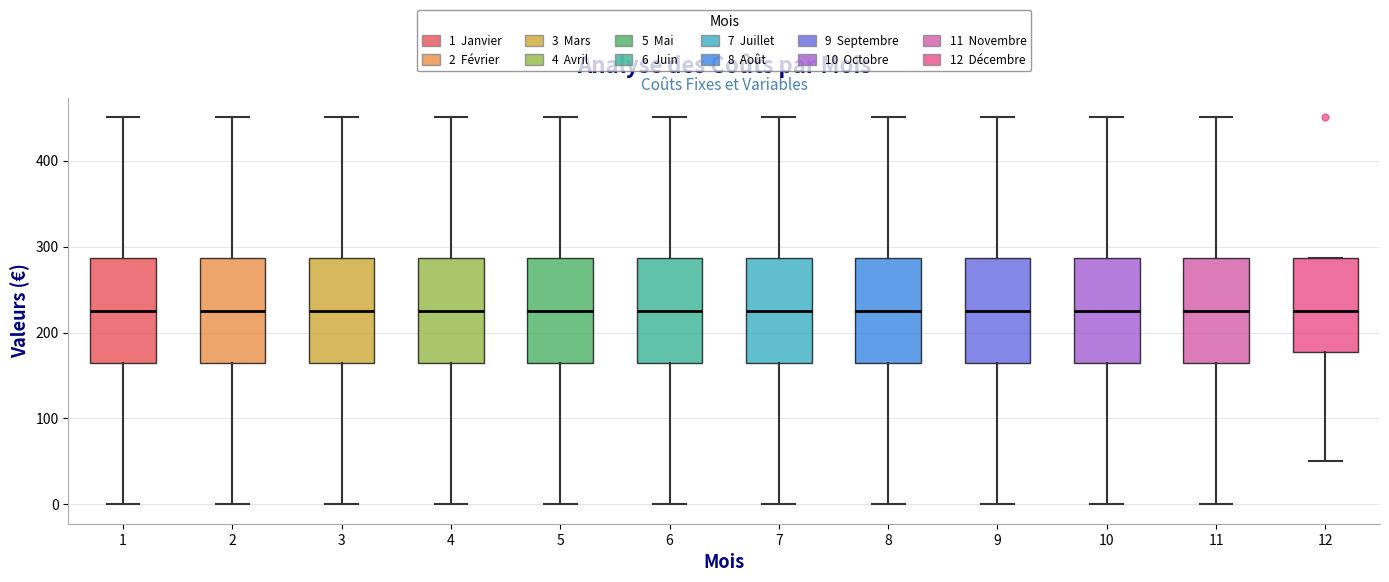

Reading left to right, transcribe this box plot: for each box, give where its median line is, the range the box spans, and where its two whiskers end, as read against the y-axis. The values are not printed on the chart, so give them approximately, as read against the axis.

1: median 230, box 160 to 290, whiskers 0 to 450
2: median 230, box 160 to 290, whiskers 0 to 450
3: median 230, box 160 to 290, whiskers 0 to 450
4: median 230, box 160 to 290, whiskers 0 to 450
5: median 230, box 160 to 290, whiskers 0 to 450
6: median 230, box 160 to 290, whiskers 0 to 450
7: median 230, box 160 to 290, whiskers 0 to 450
8: median 230, box 160 to 290, whiskers 0 to 450
9: median 230, box 160 to 290, whiskers 0 to 450
10: median 230, box 160 to 290, whiskers 0 to 450
11: median 230, box 160 to 290, whiskers 0 to 450
12: median 230, box 180 to 290, whiskers 50 to 290